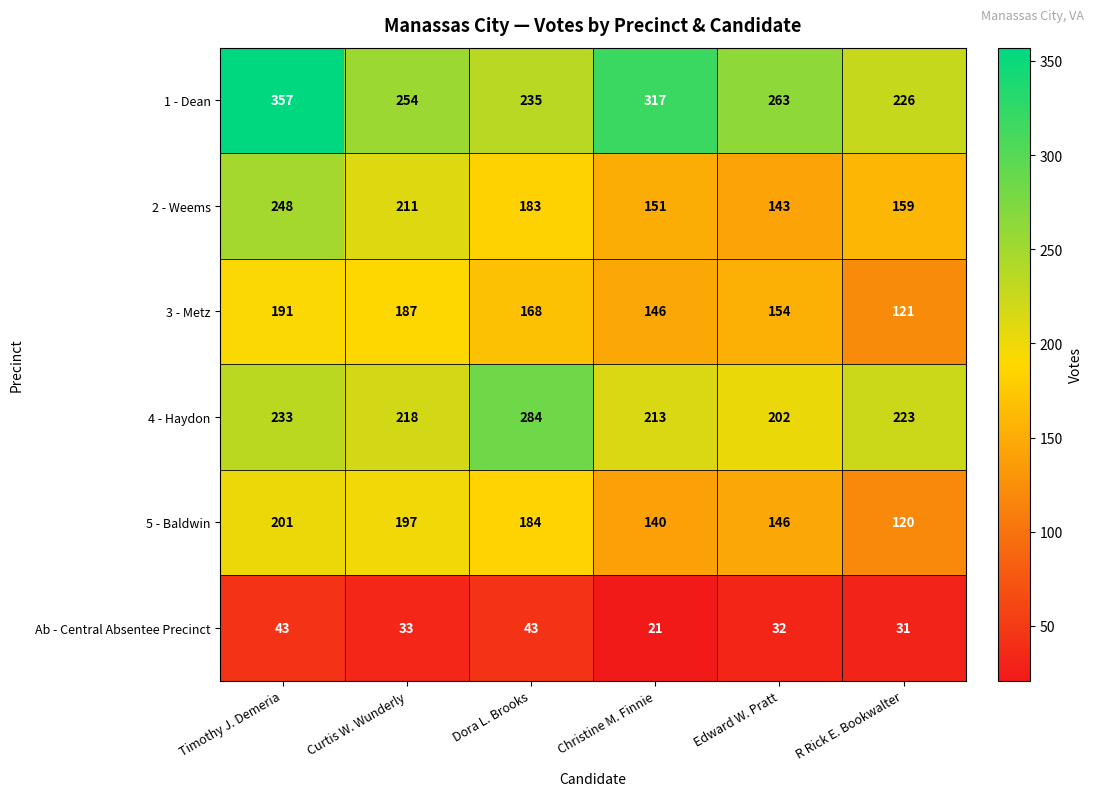

The 2 - Weems series shows 183 at Dora L. Brooks. True or false?

True